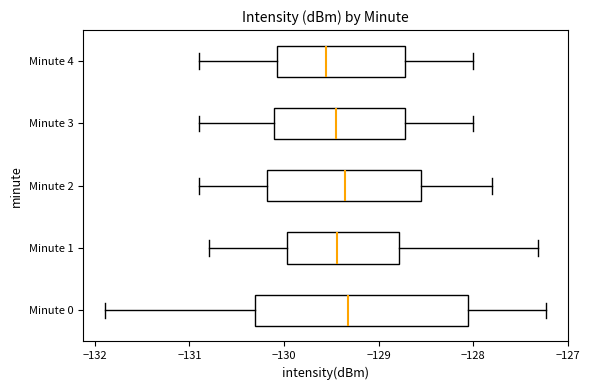

Which box's median line is the furthest to the left?

Minute 4